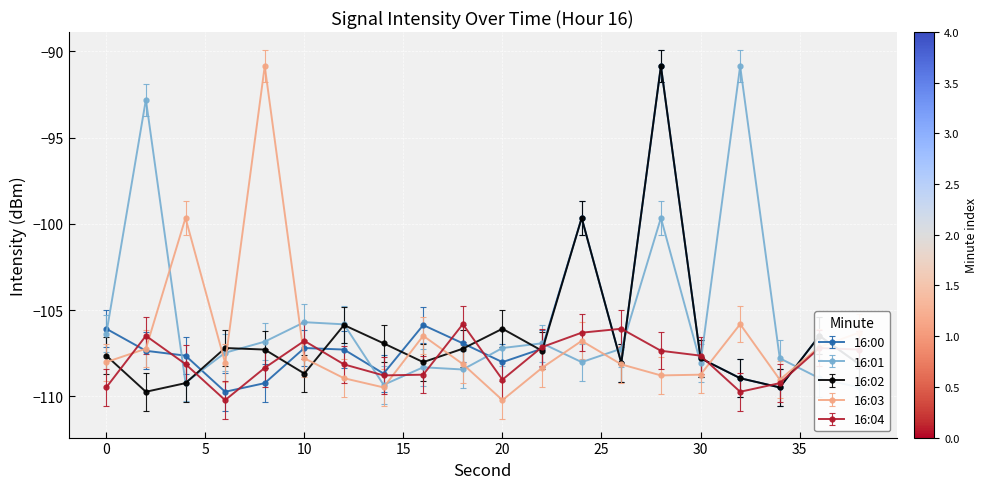

The 16:02 series shows -34.6 at 32. True or false?

False